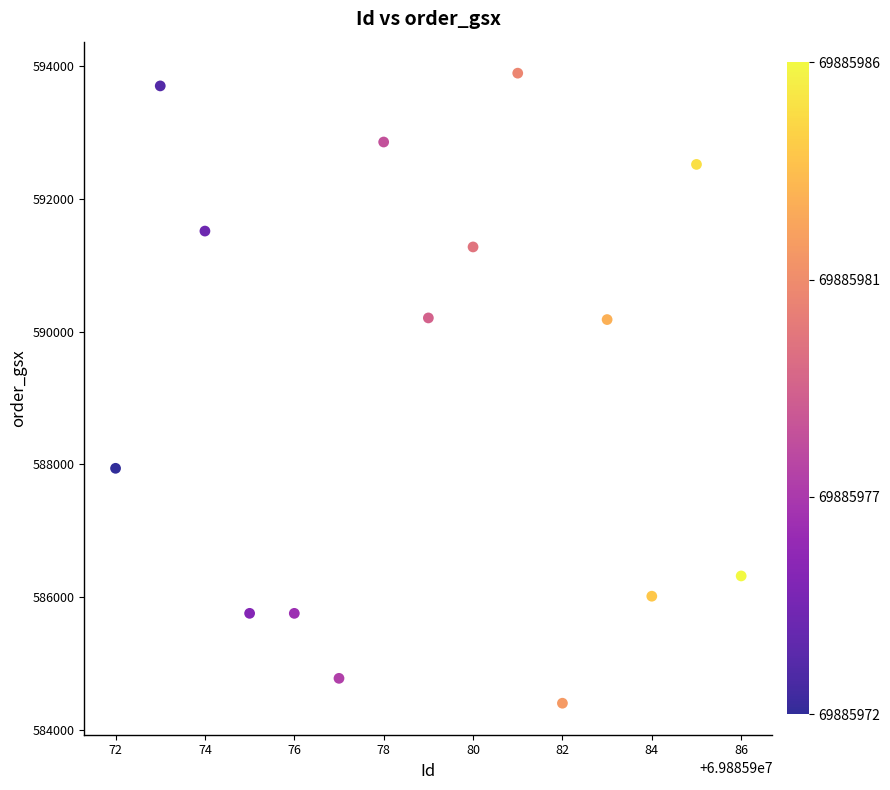

What is the range of Y values (max minus min)?

9493.3